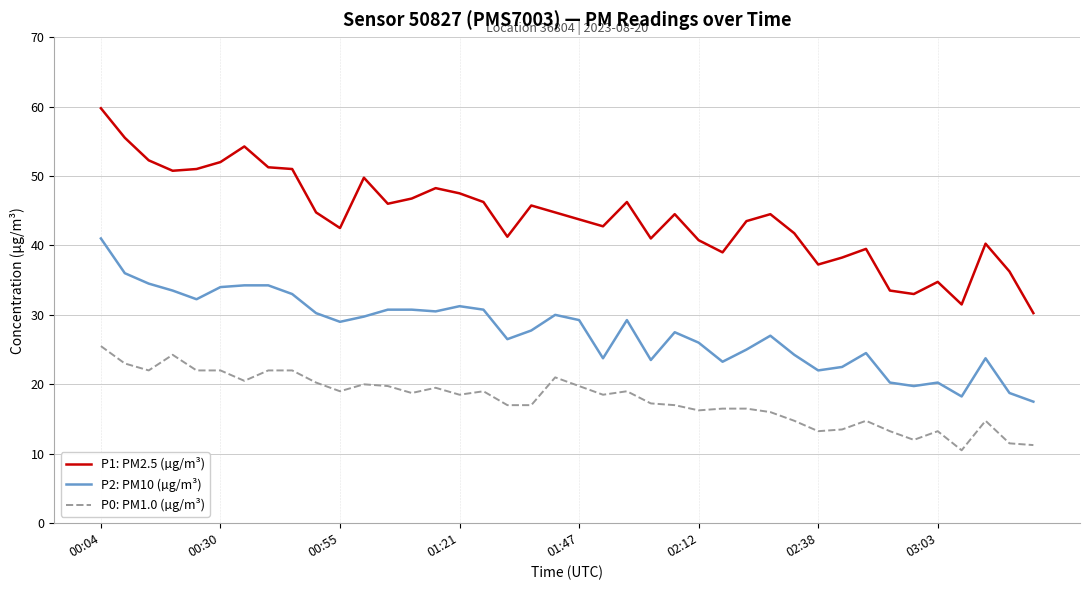

List the series in order of their overall mean, highest first.

P1: PM2.5 (µg/m³), P2: PM10 (µg/m³), P0: PM1.0 (µg/m³)